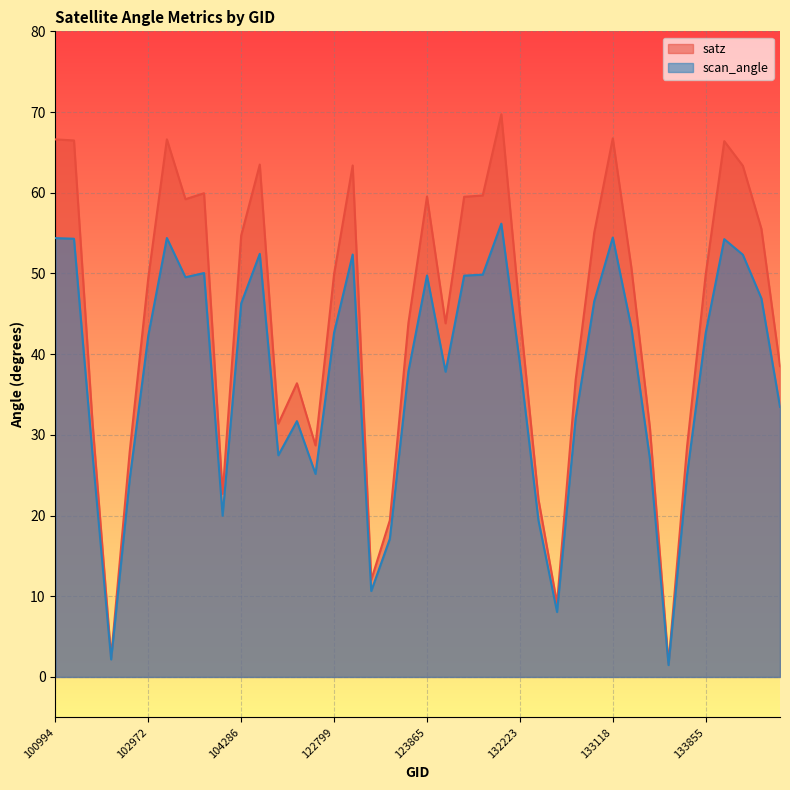

The value of scan_angle at 134231 is 59.0. True or false?

False